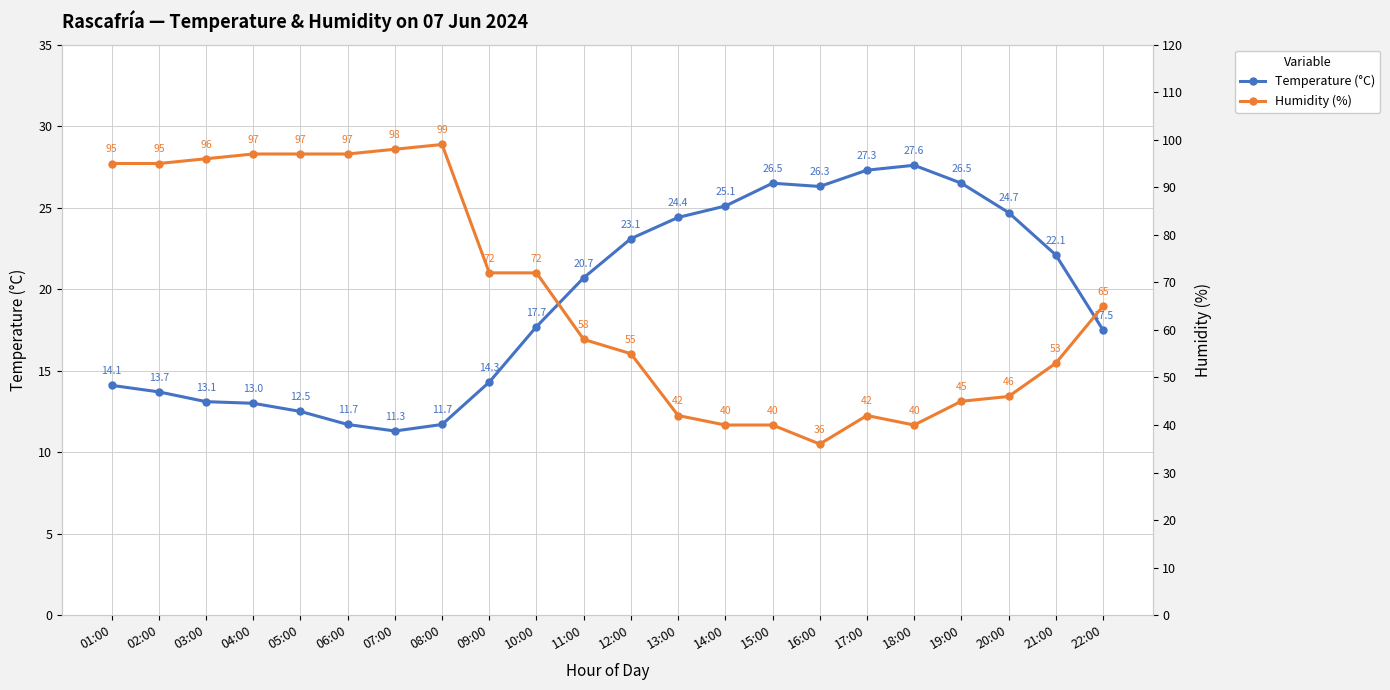

Is the value of Humidity (%) at 09:00 greater than the value of Temperature (°C) at 10:00?

Yes